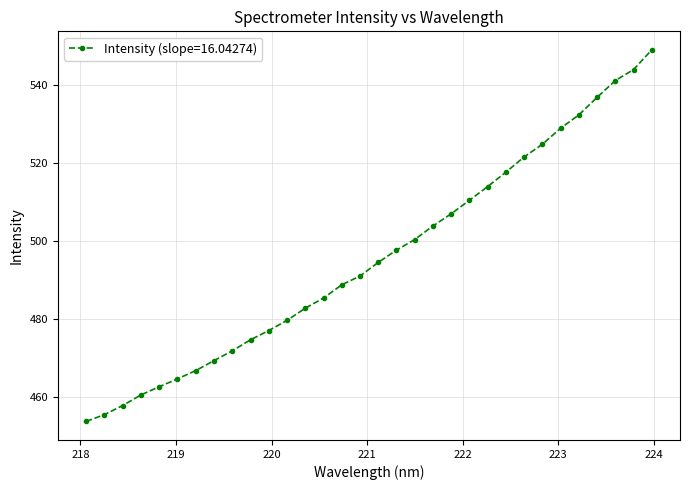

True or false: there are more than 2 points higher than both neighbors.

False